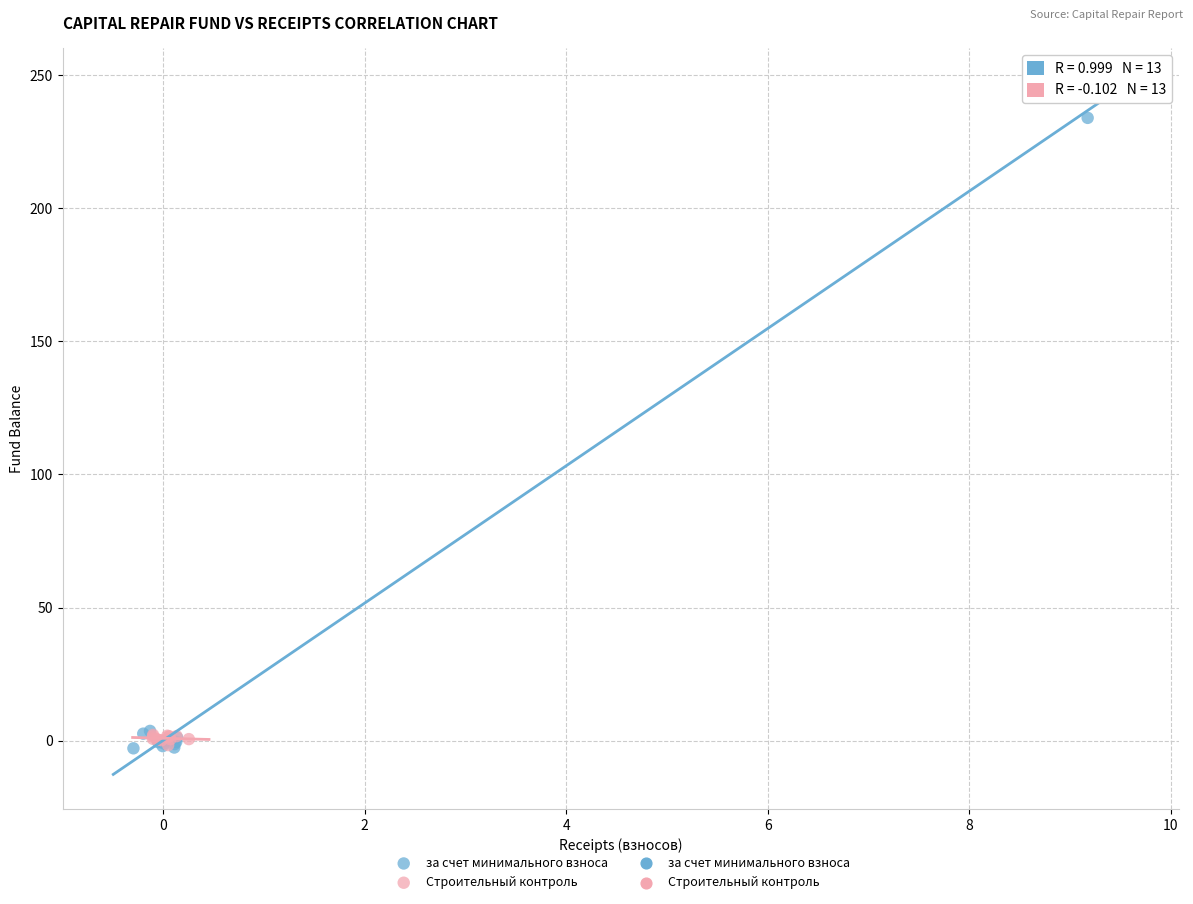

Which series has the widest spread of Y values?

за счет минимального взноса